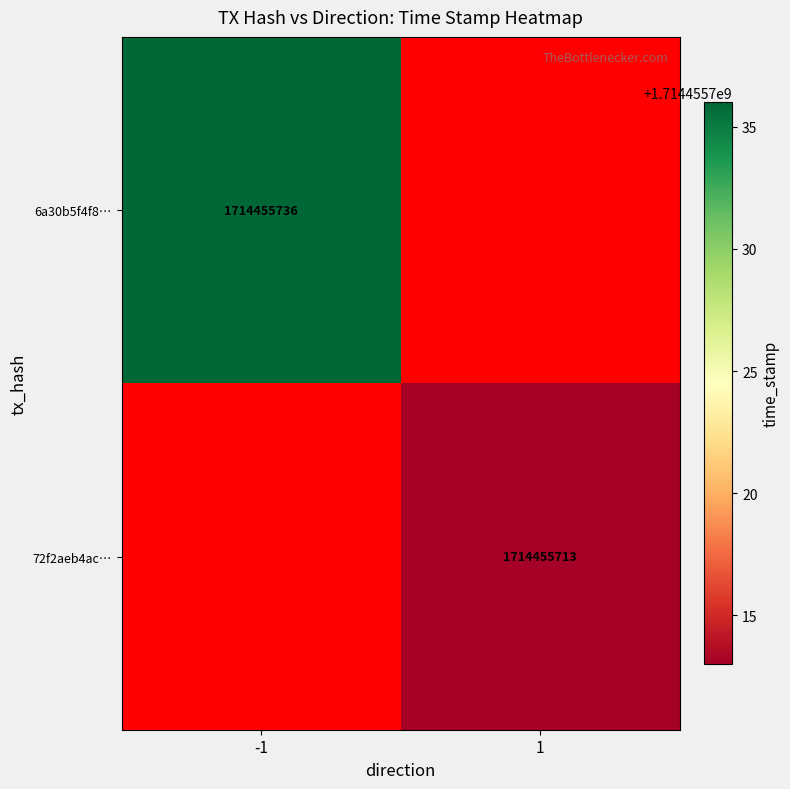

Which series has the largest range (max minus min)?

6a30b5f4f806eb2a00ae0f31ef6d65f94affa91